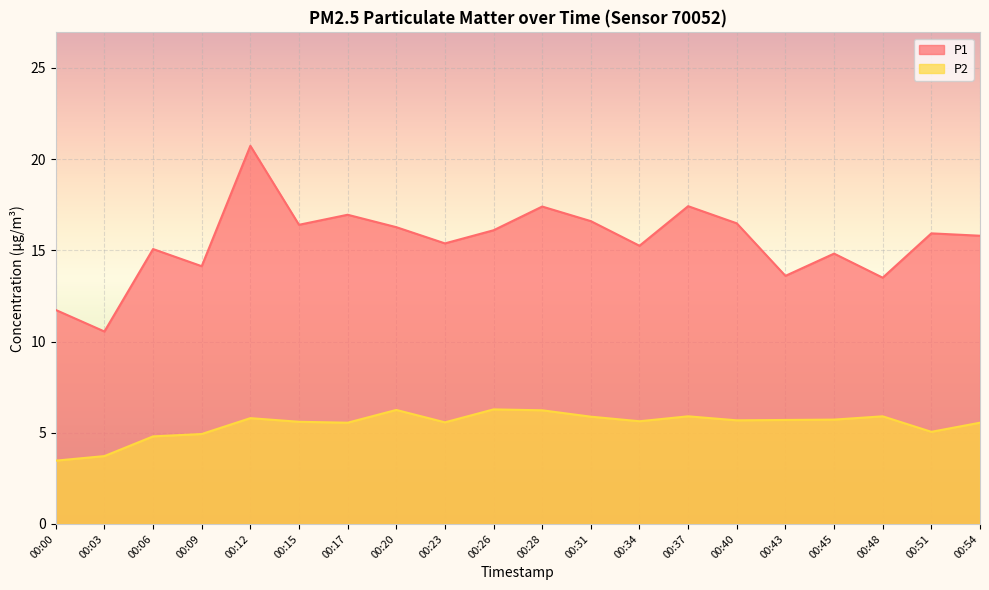

Which series has the widest spread of values?

P1